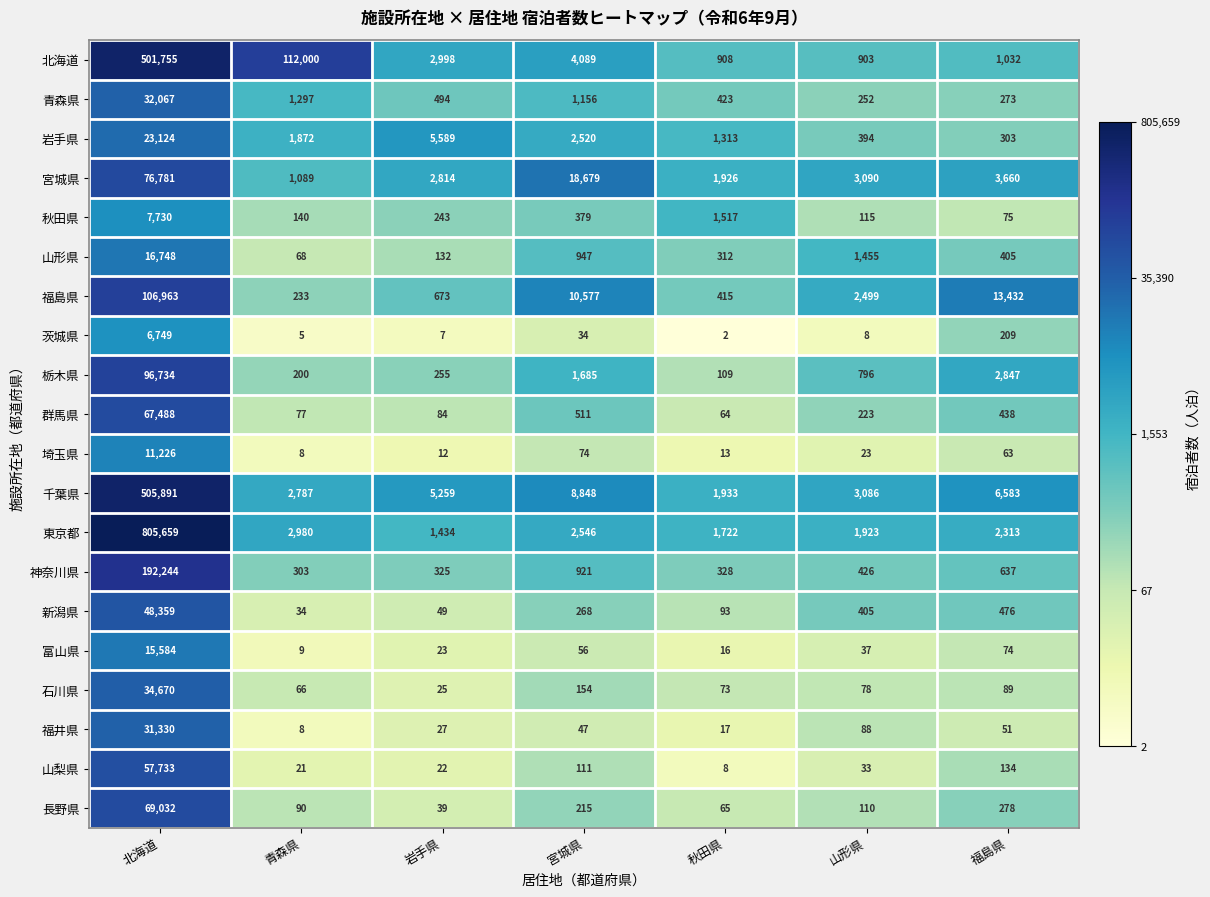

Where is 富山県 nearest to the value 7796?

福島県